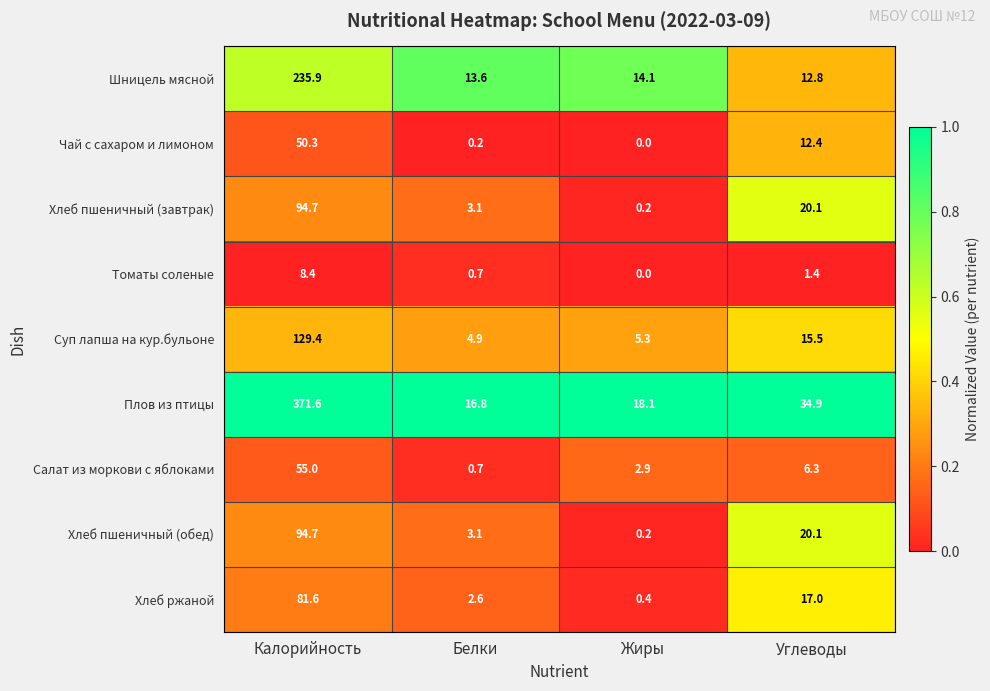

True or false: Хлеб пшеничный (обед) has a value of 3.1 at Белки.

True